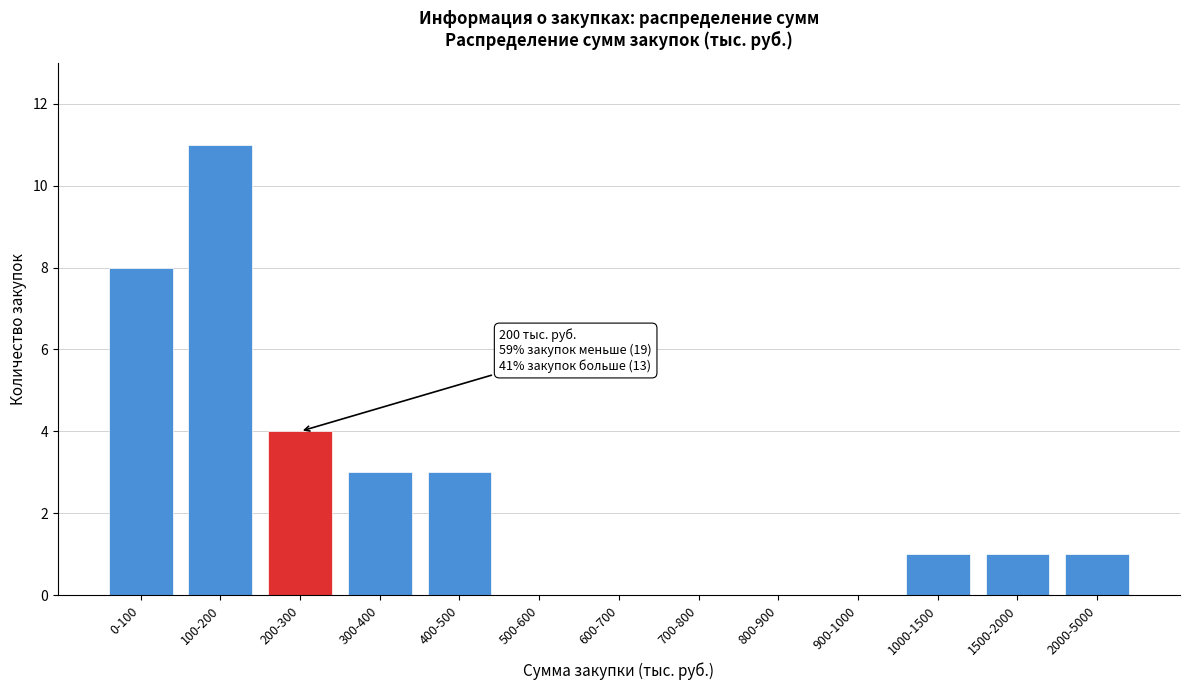

Reading left to right, what are all the values shown in this chart?

0-100=8	100-200=11	200-300=4	300-400=3	400-500=3	500-600=0	600-700=0	700-800=0	800-900=0	900-1000=0	1000-1500=1	1500-2000=1	2000-5000=1